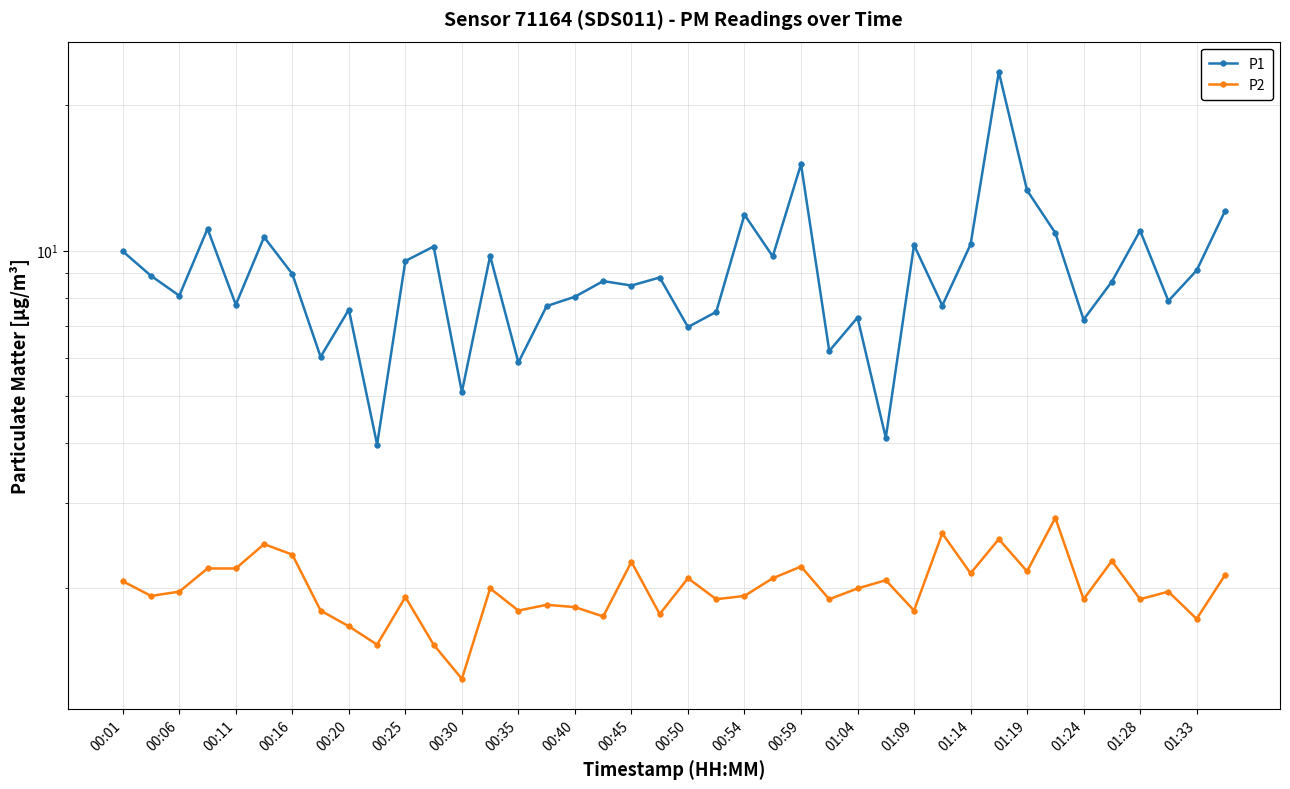

Rank the series by their average value, from lowest to highest.

P2, P1